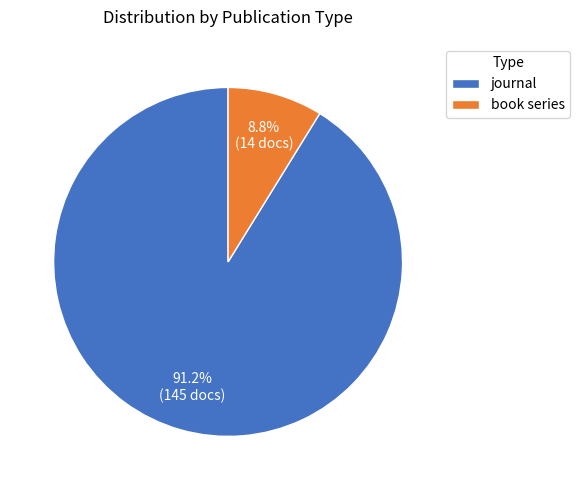

To the nearest percent, what percentage of the pie is journal?

91%